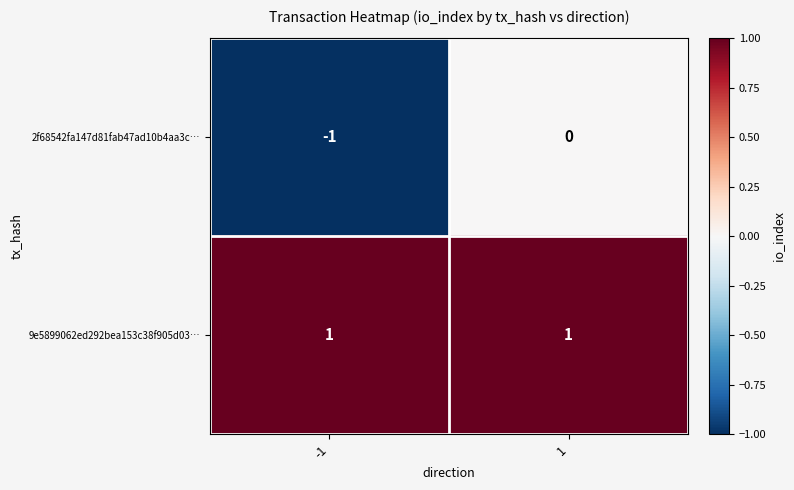

The 2f68542fa147d81fab47ad10b4aa3c… series shows -2 at -1. True or false?

False